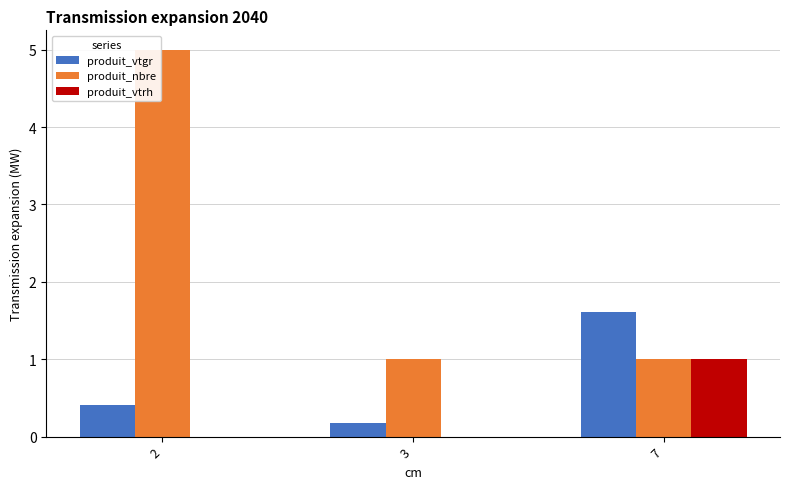

Between 3 and 7, which series saw the biggest shift?

produit_vtgr